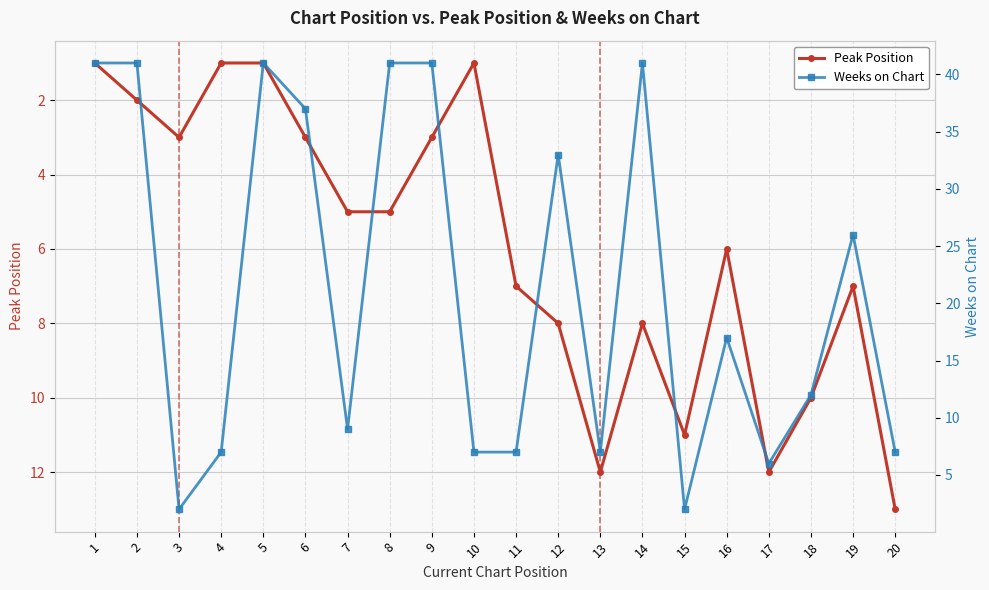

At which category is the sum across all series the highest?

14